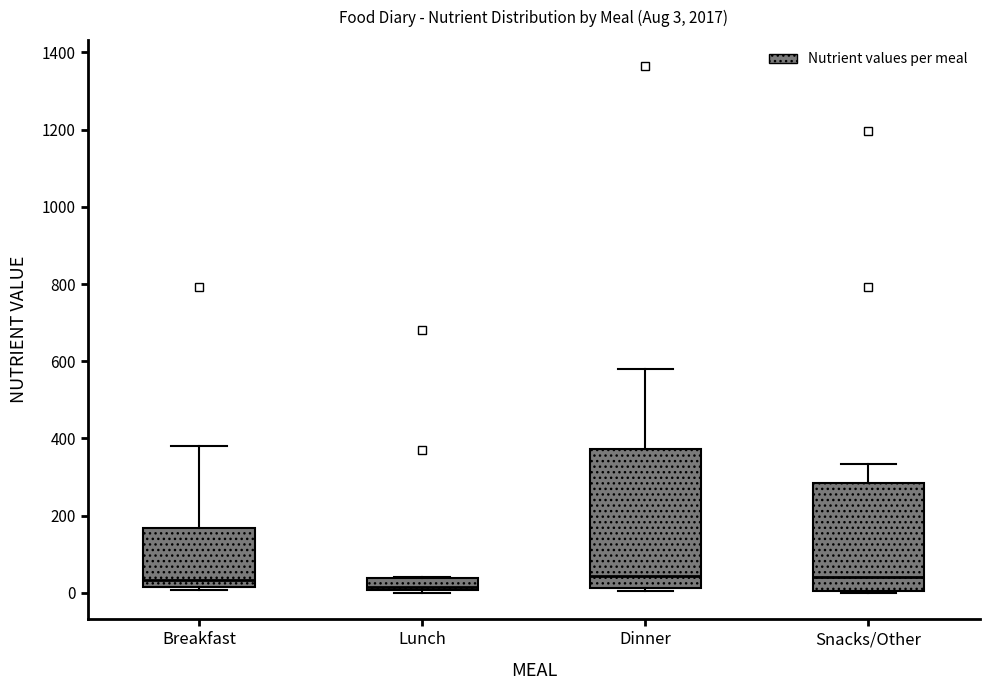

Which box is the tallest, from its lower edge to its upper edge?

Dinner